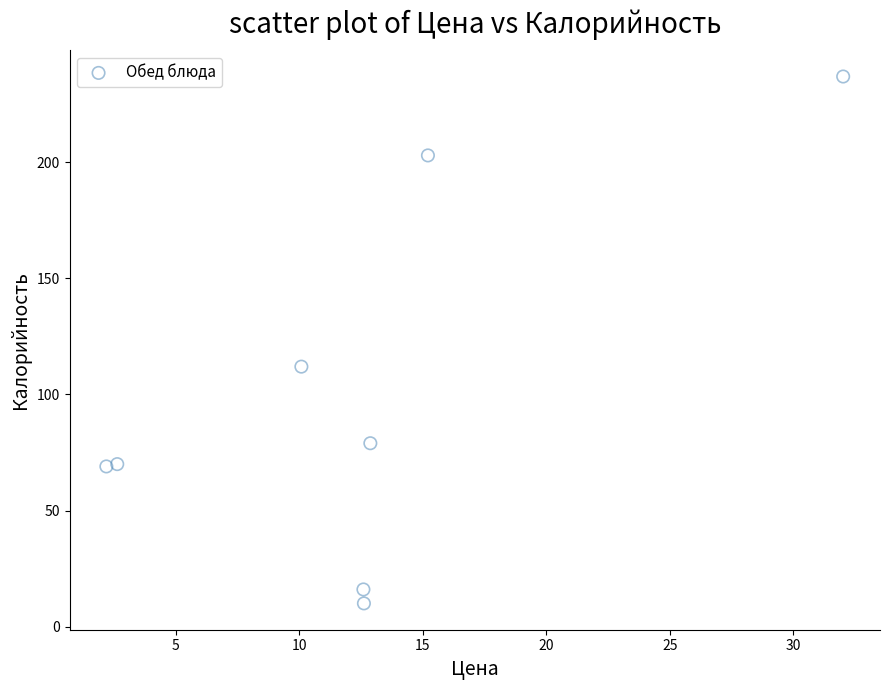

What is the range of Y values (max minus min)?

227